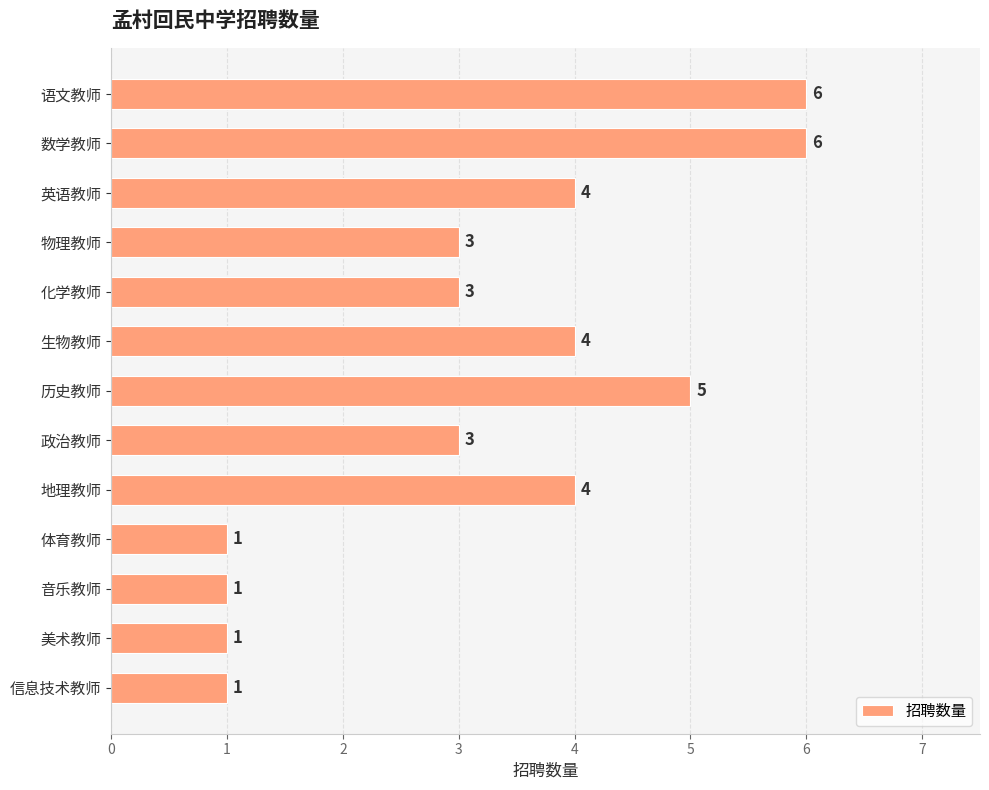

How many distinct data groups are displayed?

1